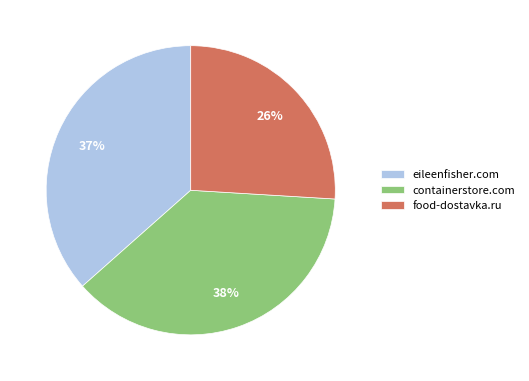

What is the largest slice in the pie chart?

containerstore.com